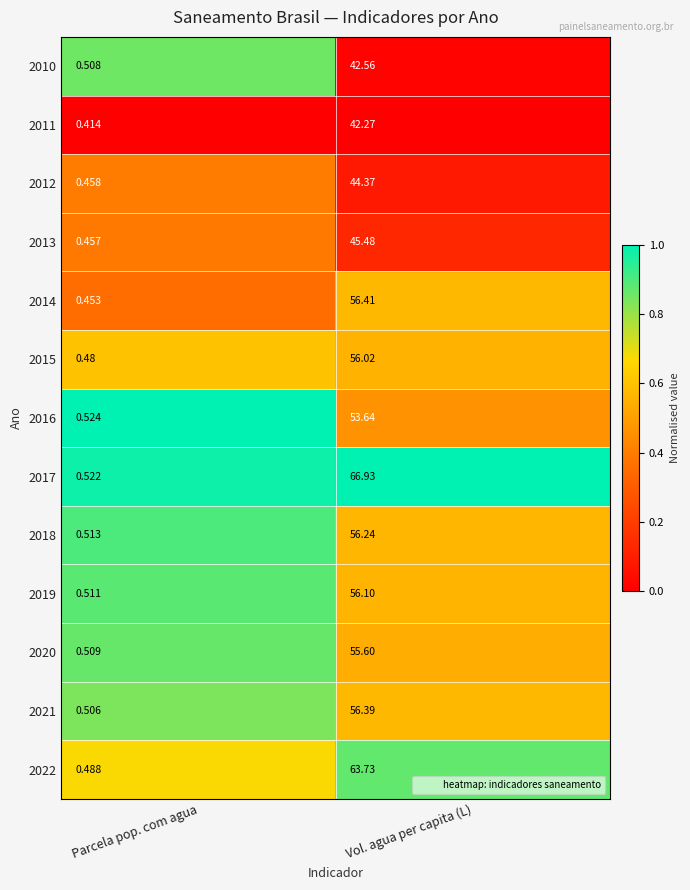

Where is 2013 nearest to the value 22?

Parcela pop. com agua